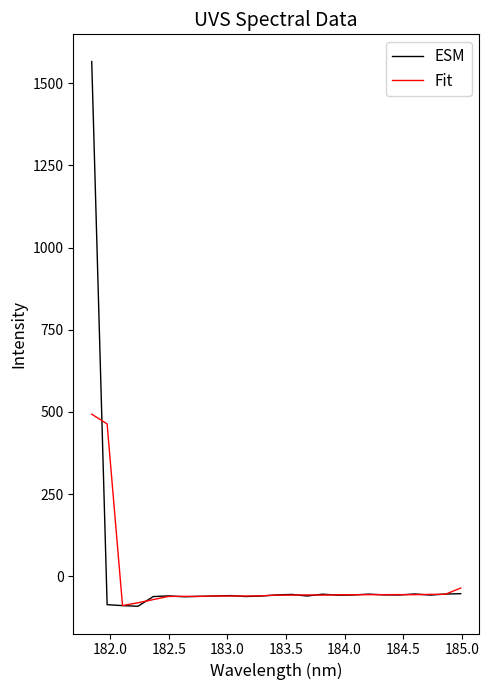

True or false: ESM and Fit intersect in this chart.

True